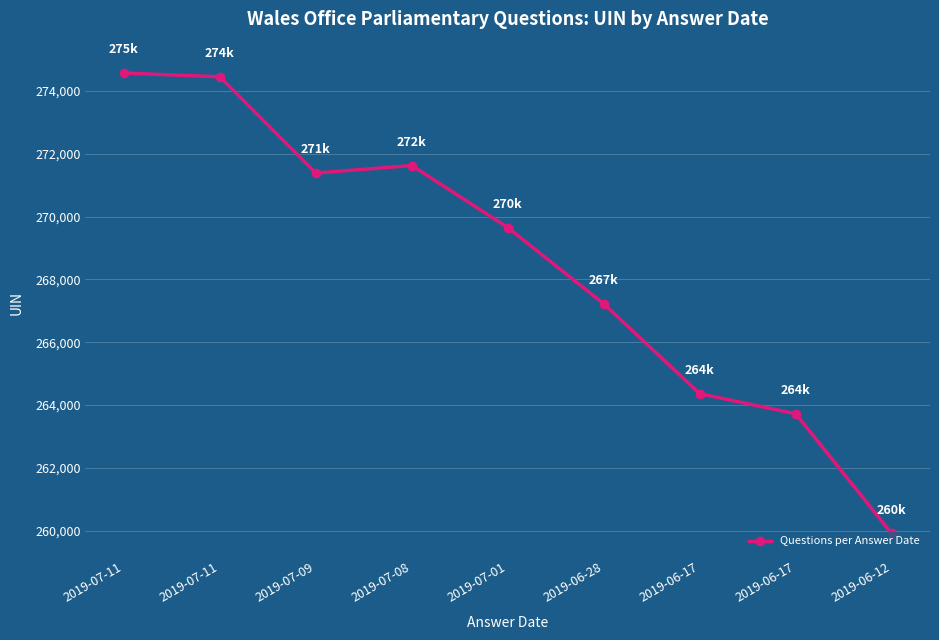

What is the value of the 6th point from the left?

267225